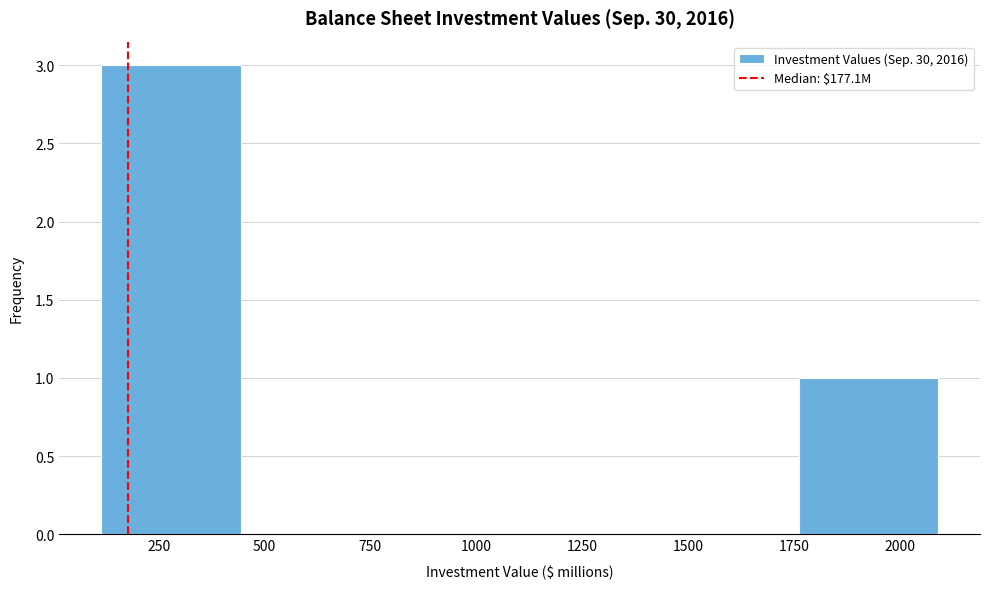

What is the height of the bar covering 100 to 450 on the x-axis? Neither the bar edges nor the heights are printed on the chart, so give them approximately, as read against the axes.

3